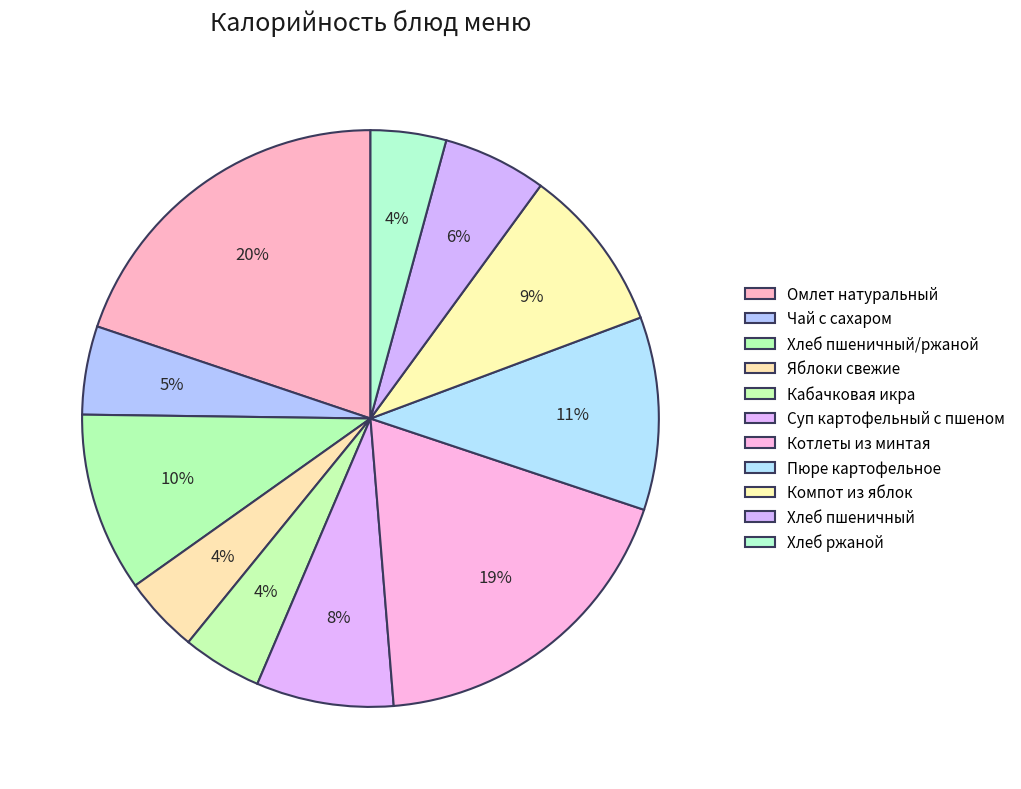

Count the number of slices in the pie.

11